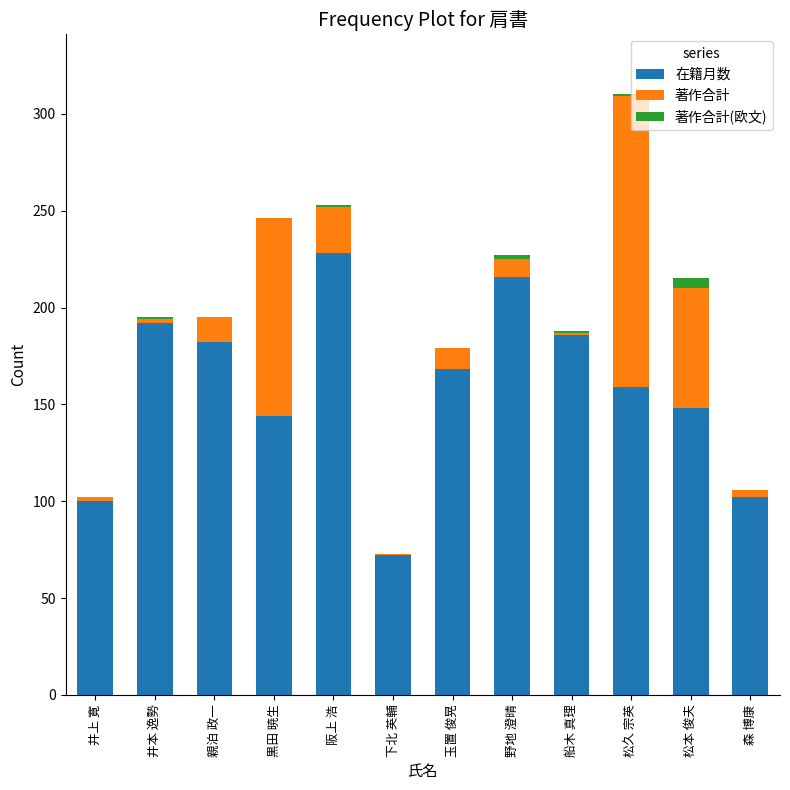

Which category has the highest value in the 在籍月数 series?

阪上 浩